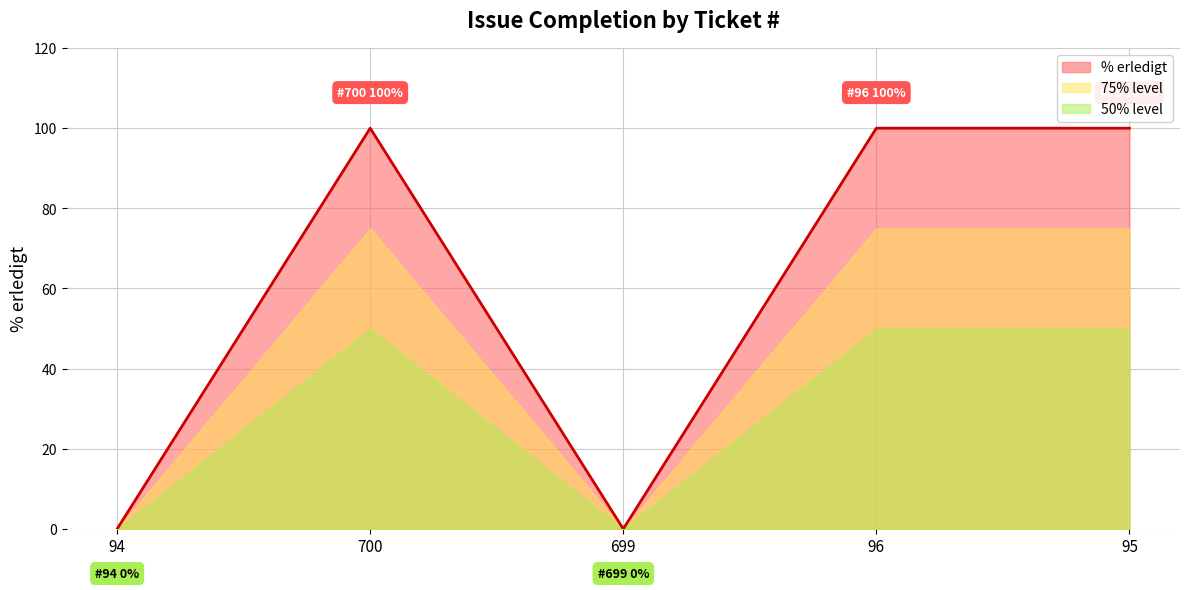

Reading left to right, what are all the values shown in this chart?

0	100	0	100	100